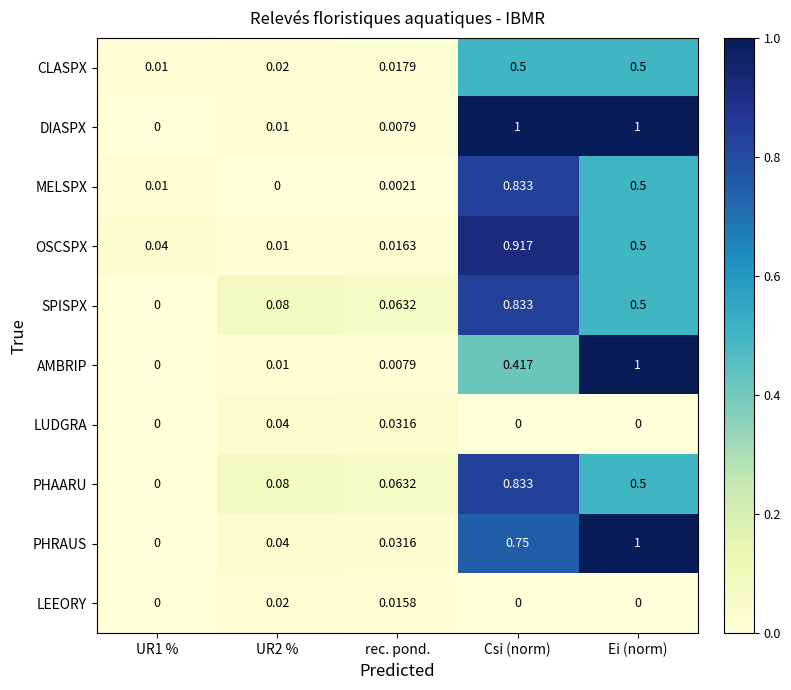

Which series has the largest total across all categories?

DIASPX